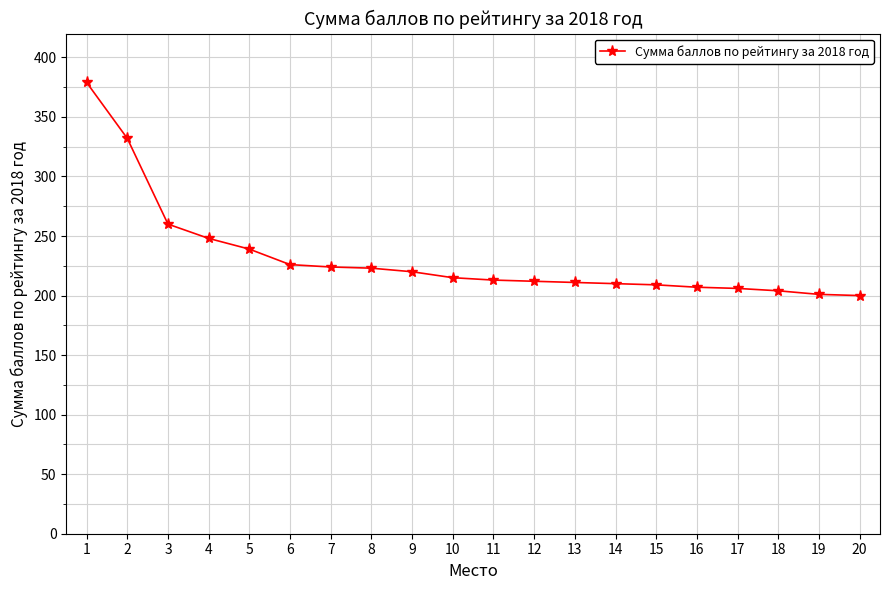

What is the ratio of the value at 13 to the value at 12?

1.0